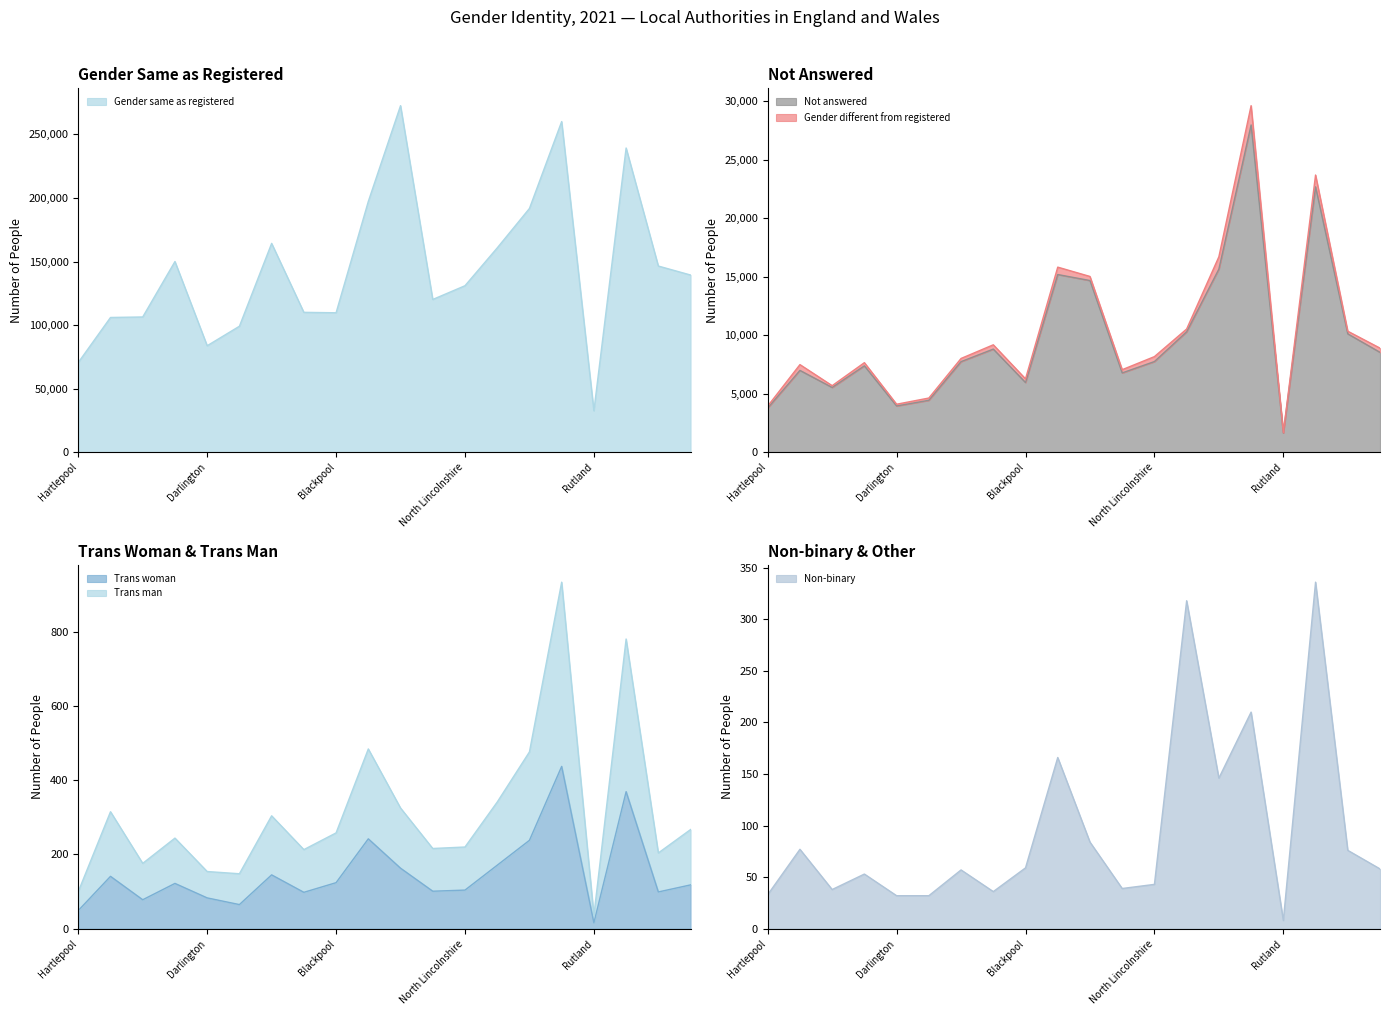

Does the chart have visible grid lines?

No